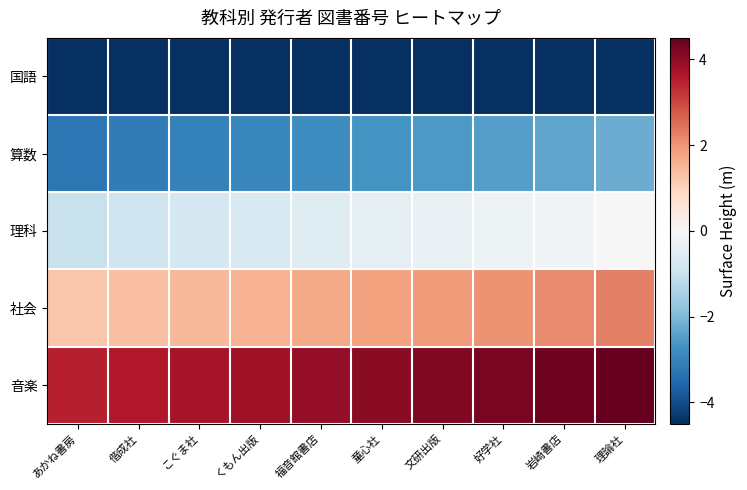

What is the maximum value shown in the chart?

4.5